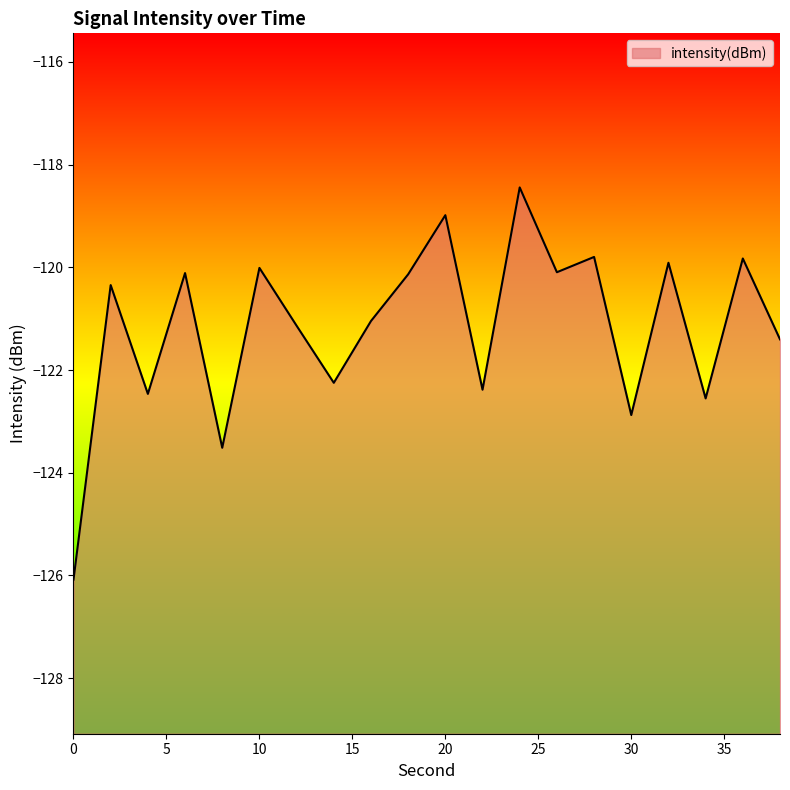

What is the value of the 10th point from the left?

-120.1